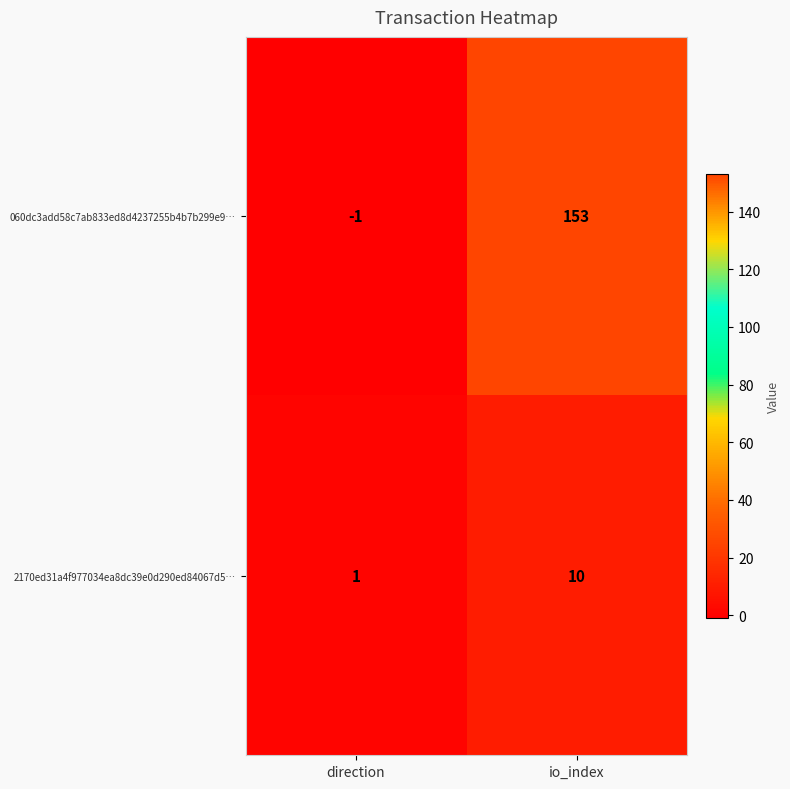

How many series are shown in this chart?

2